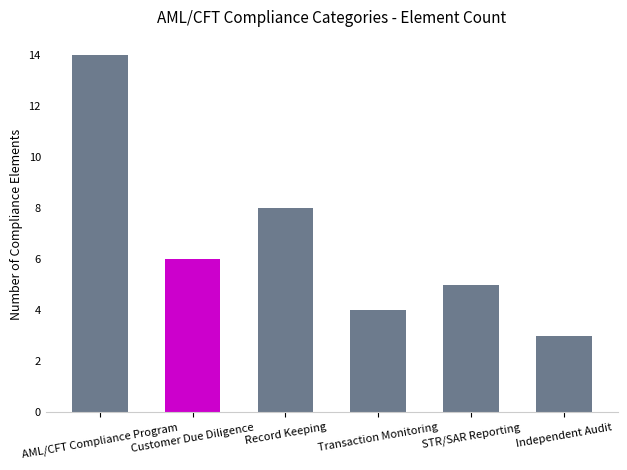

Which has a higher value, Customer Due Diligence or Transaction Monitoring?

Customer Due Diligence